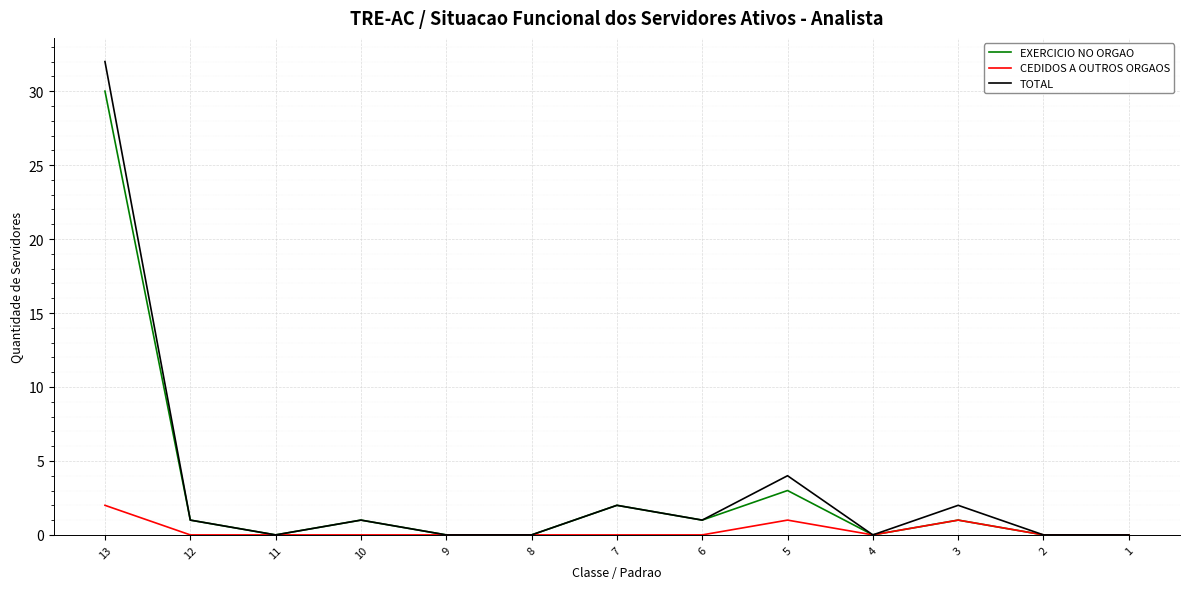

Which series changed the most between 13 and 12?

TOTAL